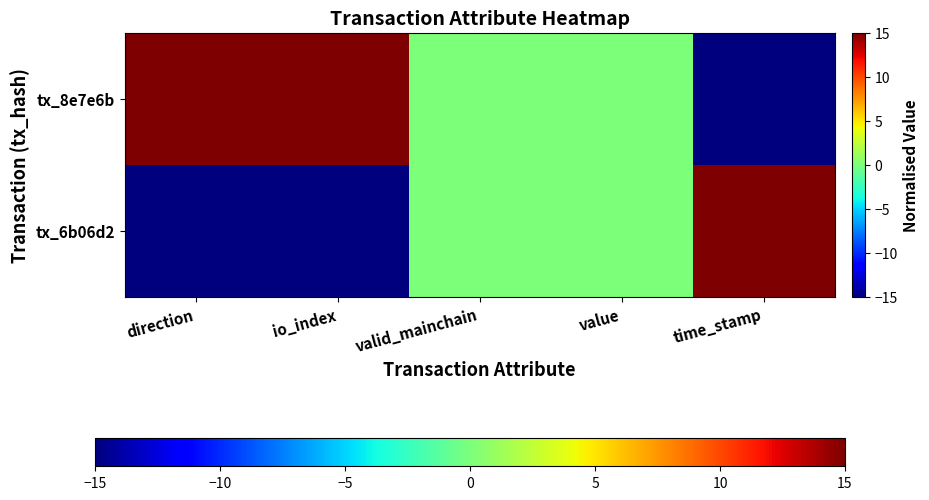

Reading right to left, what are all the values shown in this chart?

tx_6b06d2: time_stamp=15	value=0	valid_mainchain=0	io_index=-15	direction=-15
tx_8e7e6b: time_stamp=-15	value=0	valid_mainchain=0	io_index=15	direction=15